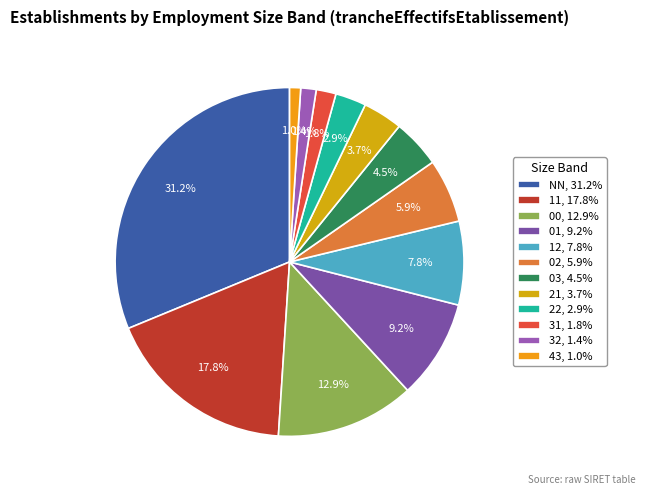

The 00 slice represents 13% of the pie. True or false?

True